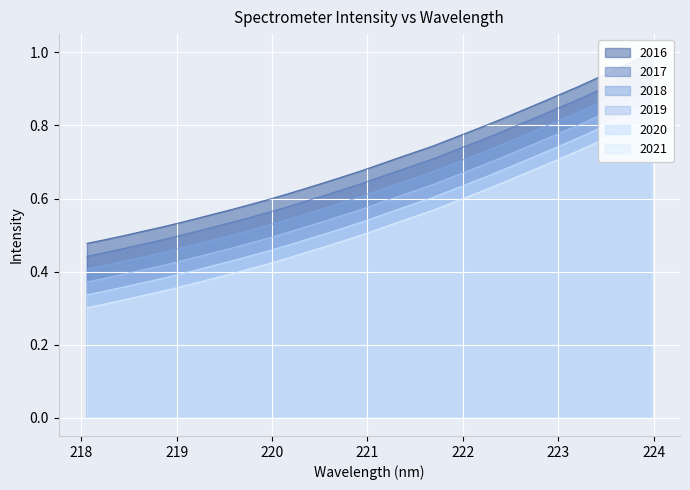

List the labels in order of value, largest first.

223.9802, 223.7895, 223.5987, 223.408, 223.2172, 223.0264, 222.8355, 222.6447, 222.4538, 222.263, 222.0721, 221.8812, 221.6902, 221.4993, 221.3083, 221.1174, 220.9264, 220.7354, 220.5444, 220.3533, 220.1623, 219.9712, 219.7801, 219.589, 219.3979, 219.2067, 219.0156, 218.8244, 218.6332, 218.442, 218.2508, 218.0596